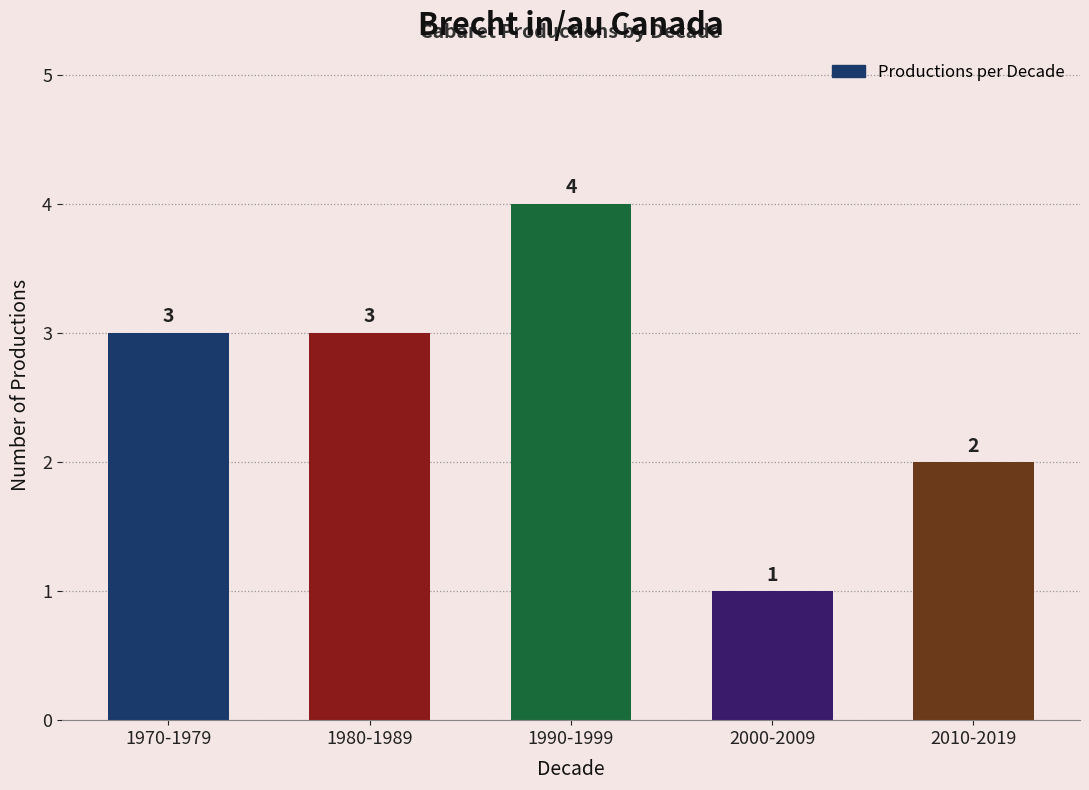

What is the smallest value displayed?

1